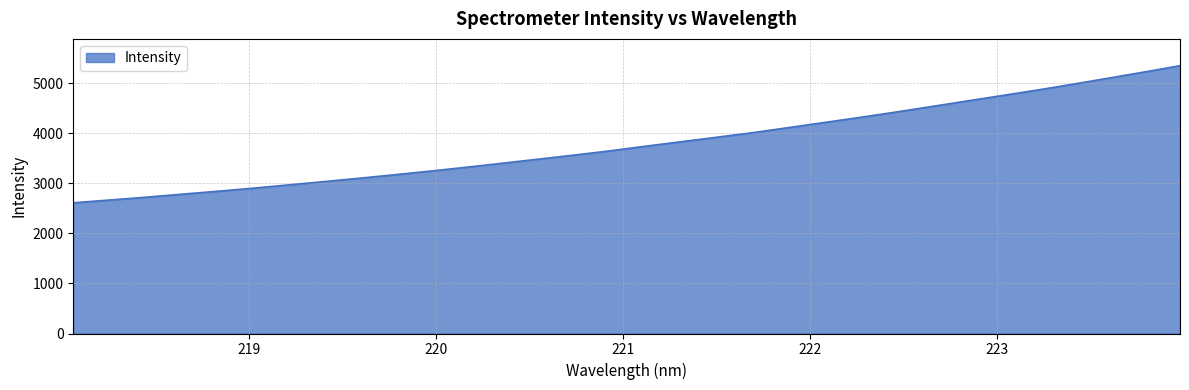

What is the maximum value shown in the chart?

5349.3